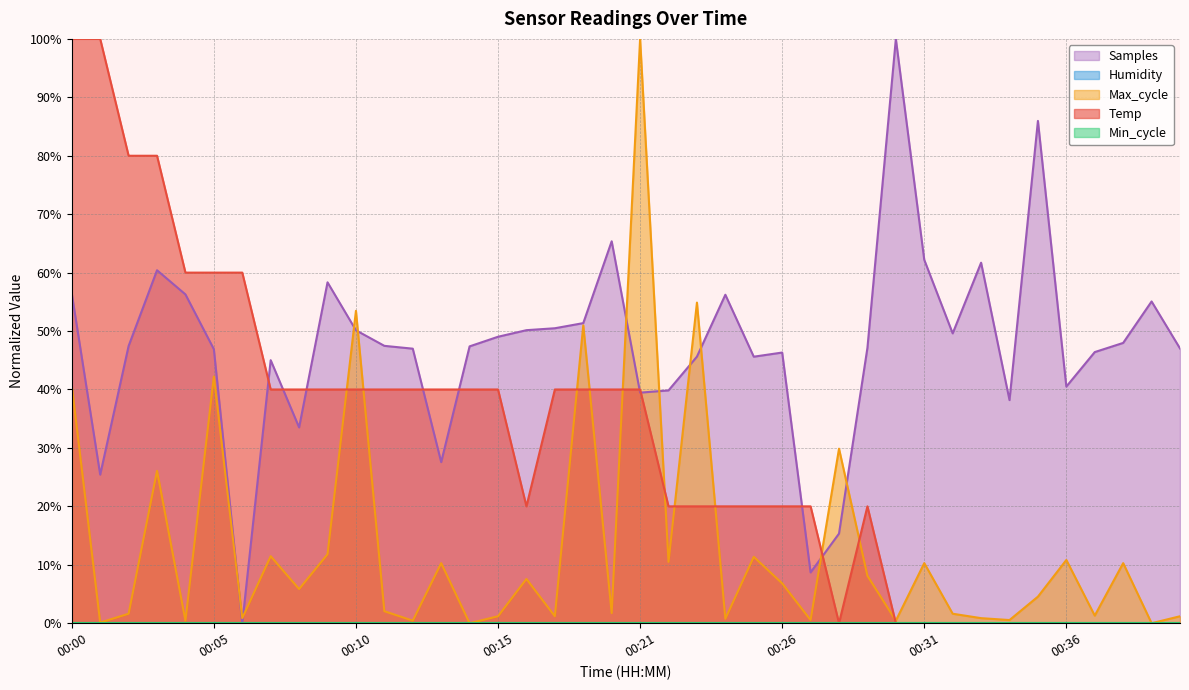

Is it true that Max_cycle equals 11.0 at 00:29?

False